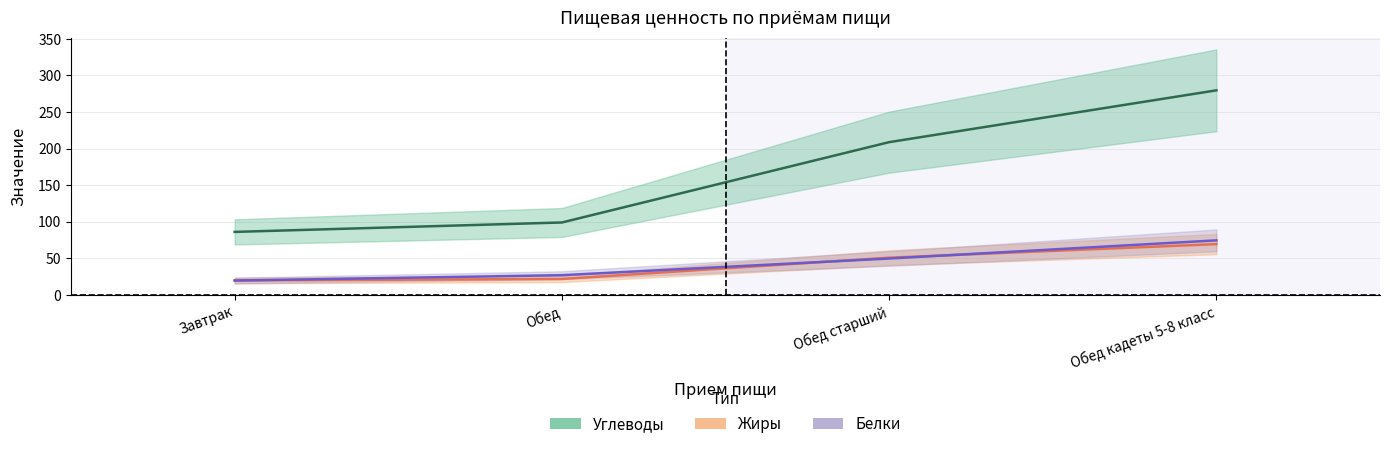

True or false: Жиры has more than 1 interior local peaks.

False